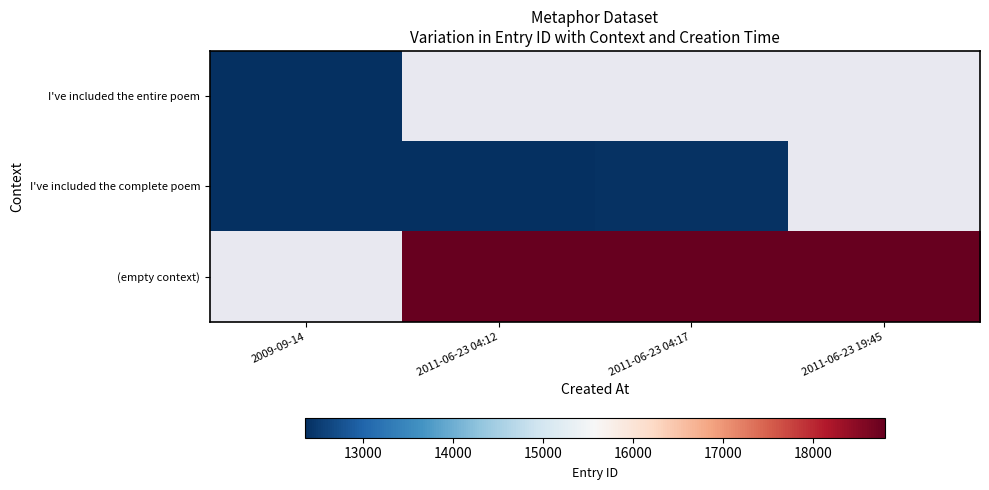

How many distinct data groups are displayed?

3